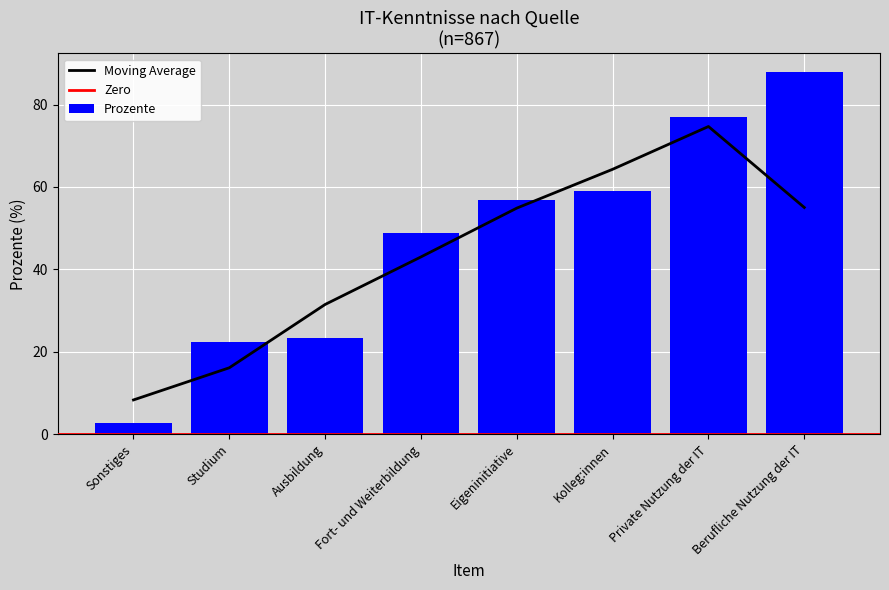

What is the difference between the values at Private Nutzung der IT and Studium?

54.8